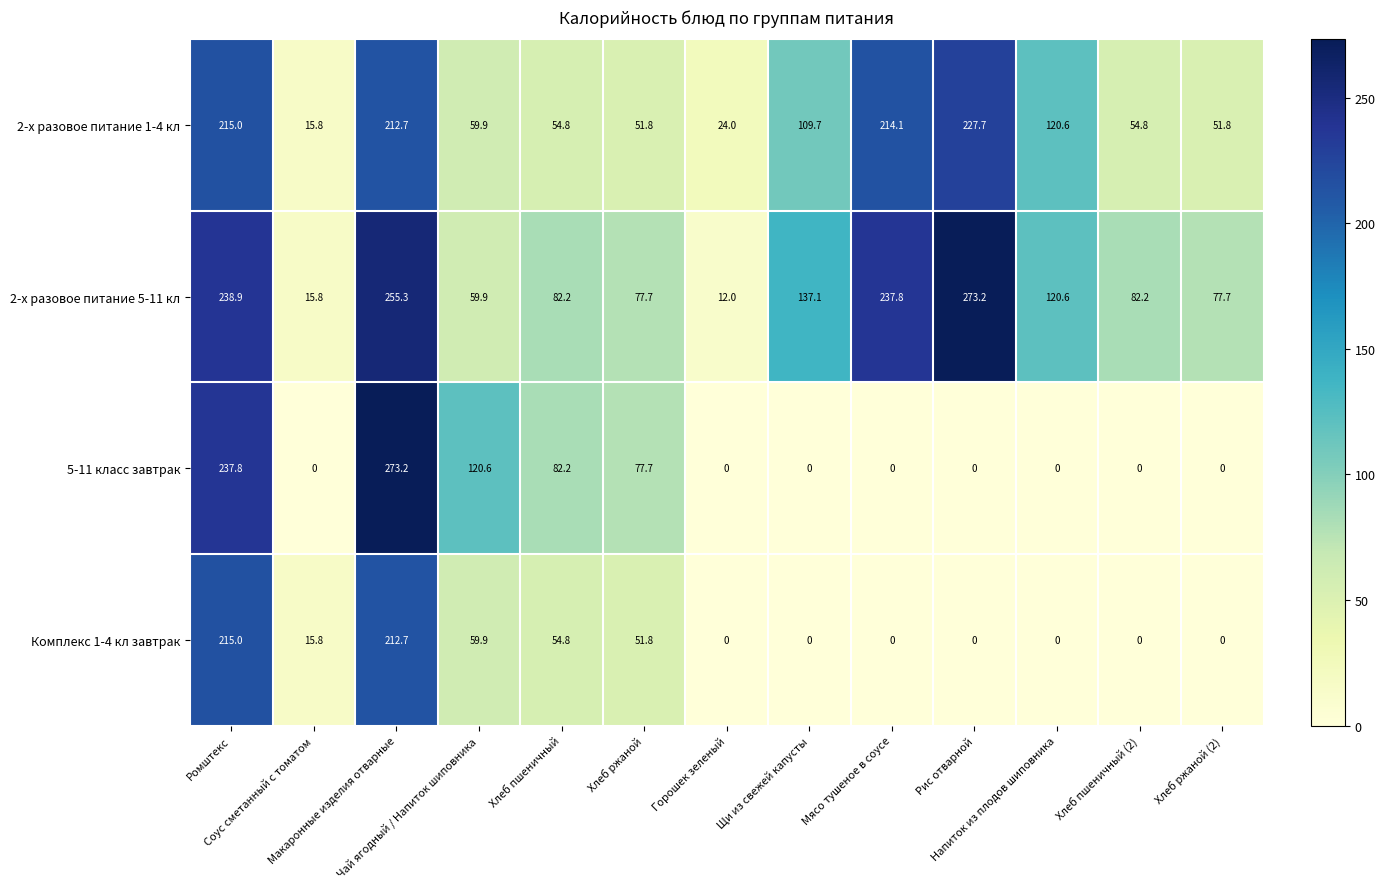

At which category is the sum across all series the highest?

Макаронные изделия отварные